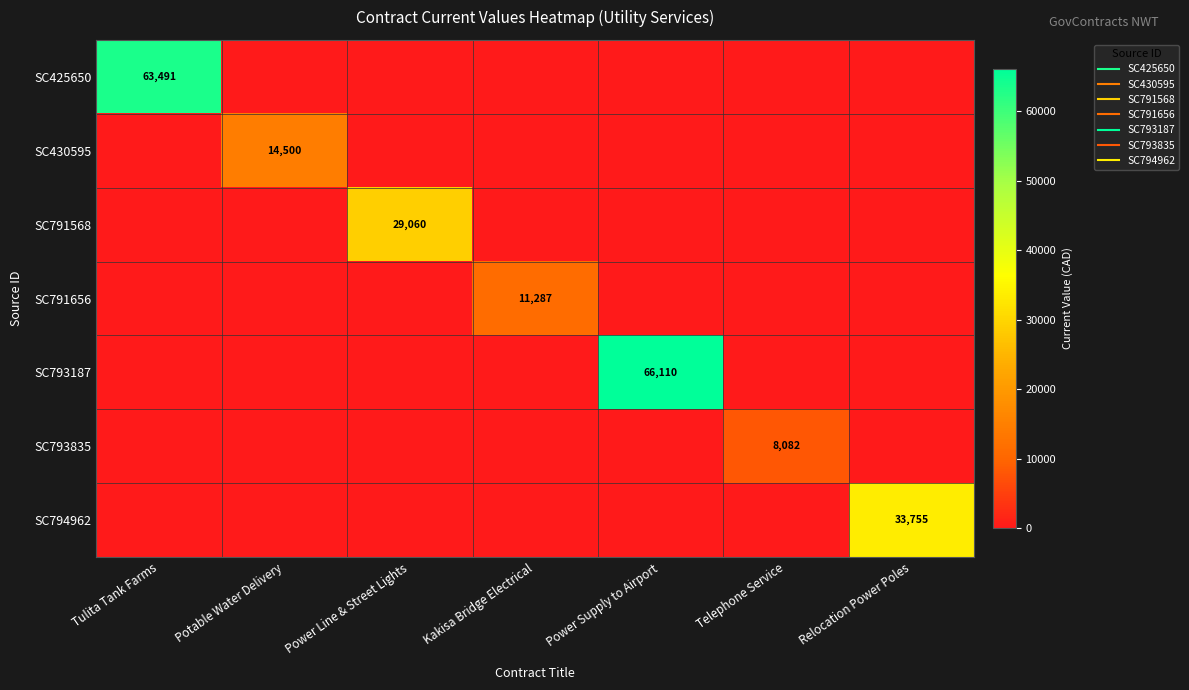

Which series has the widest spread of values?

SC793187